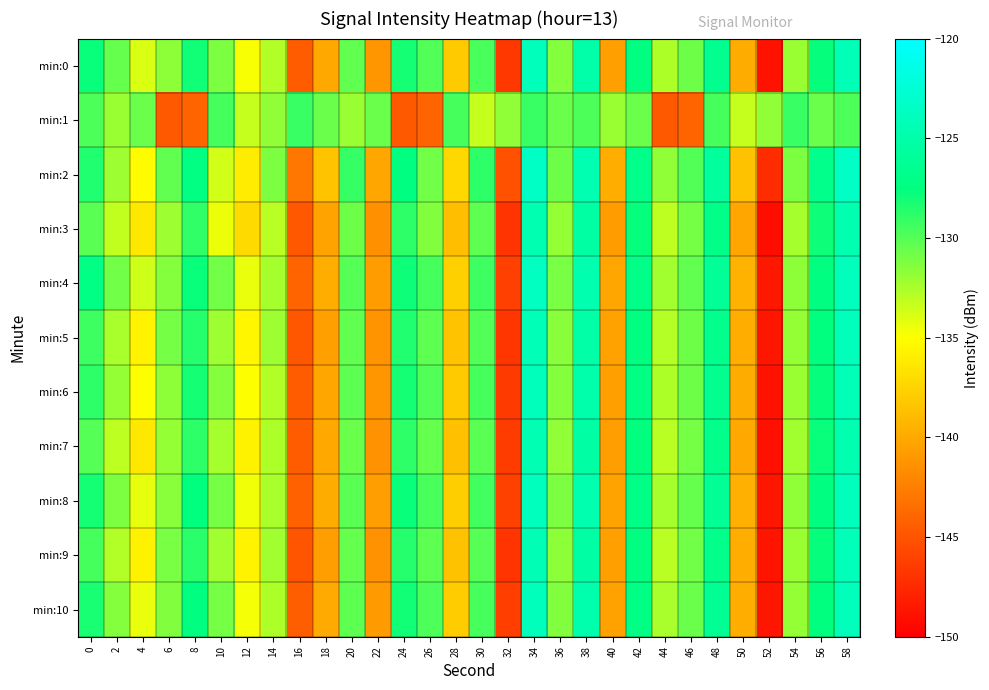

Rank the series at 12 from lowest to highest value.

min:3, min:2, min:7, min:9, min:5, min:6, min:0, min:10, min:8, min:4, min:1